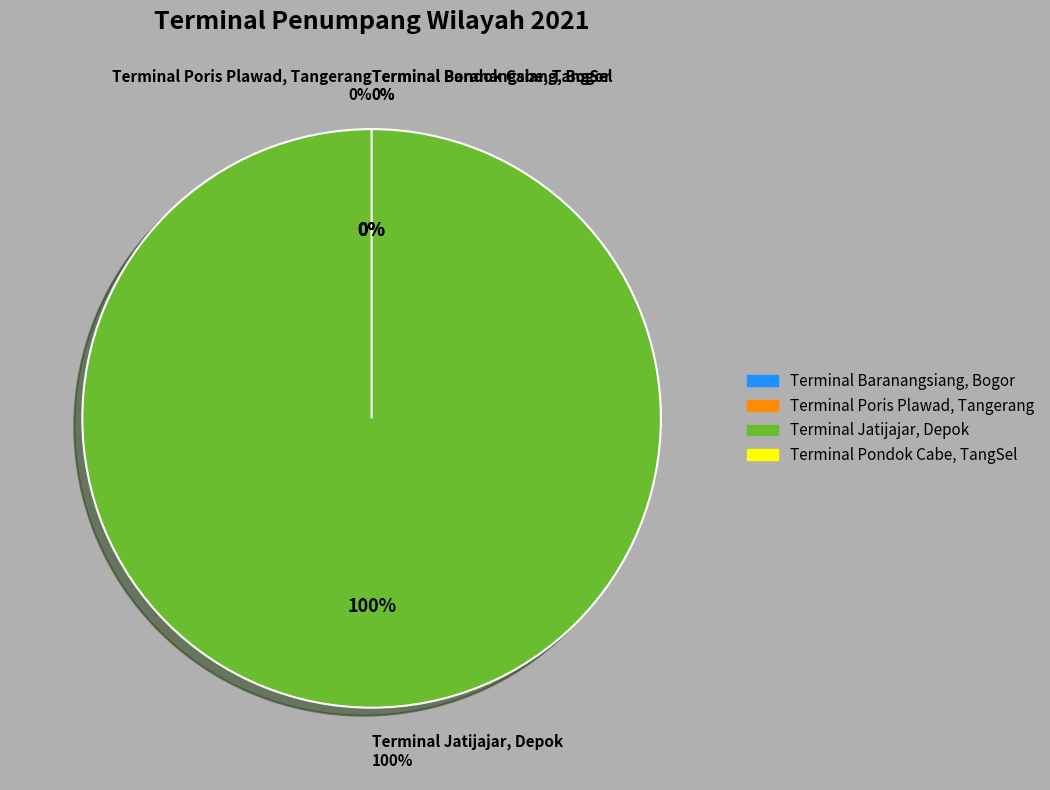

How many segments does this pie chart have?

4